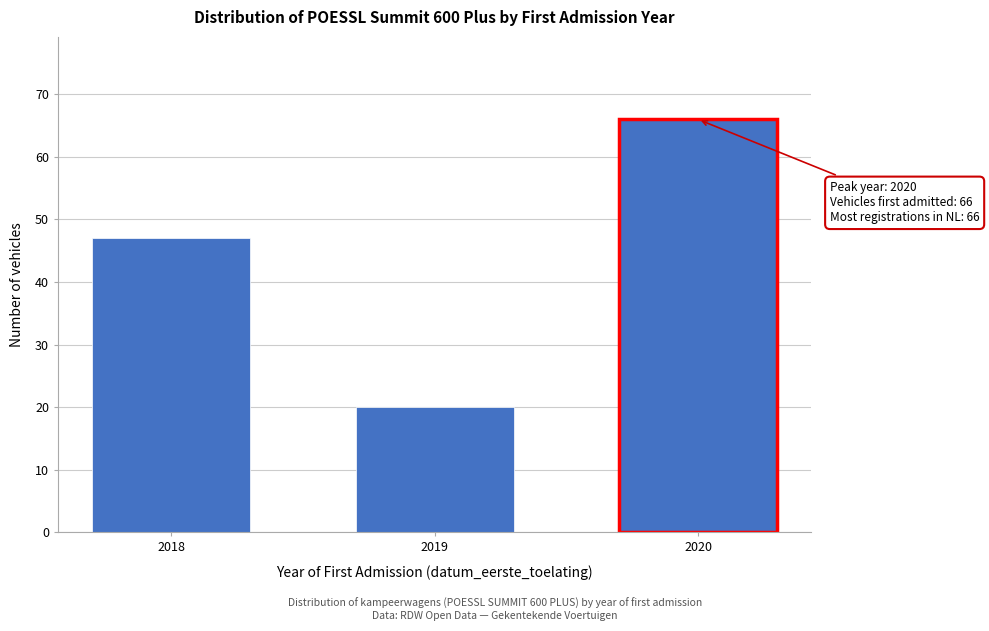

Reading left to right, list all the values displayed in this chart.

2018=47	2019=20	2020=66